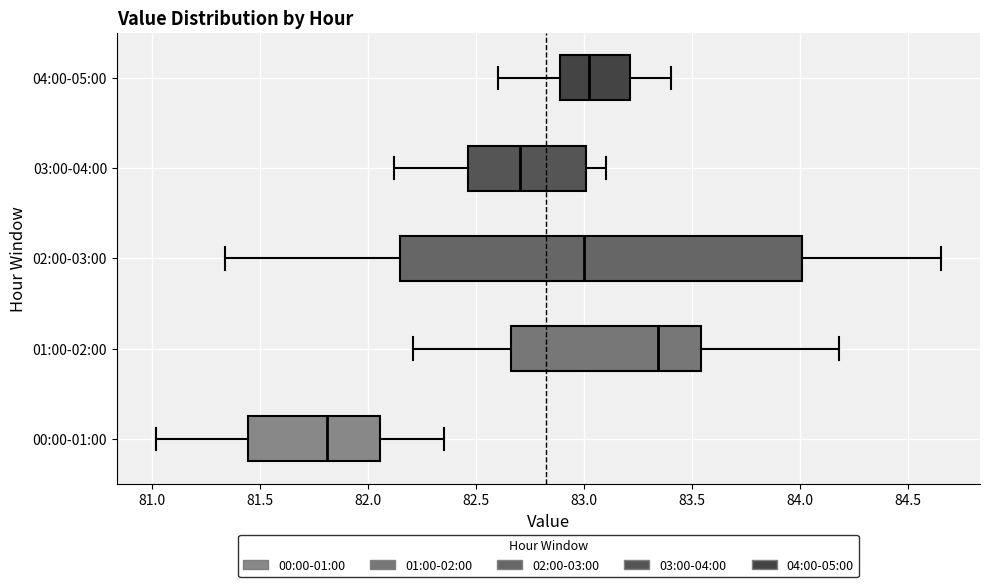

Which box is the widest, from its left edge to its right edge?

02:00-03:00